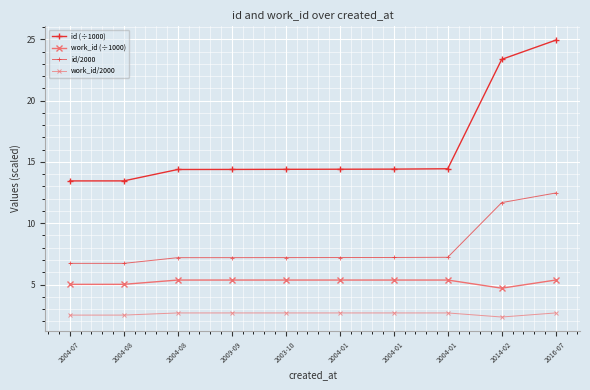

Does the chart have visible grid lines?

Yes